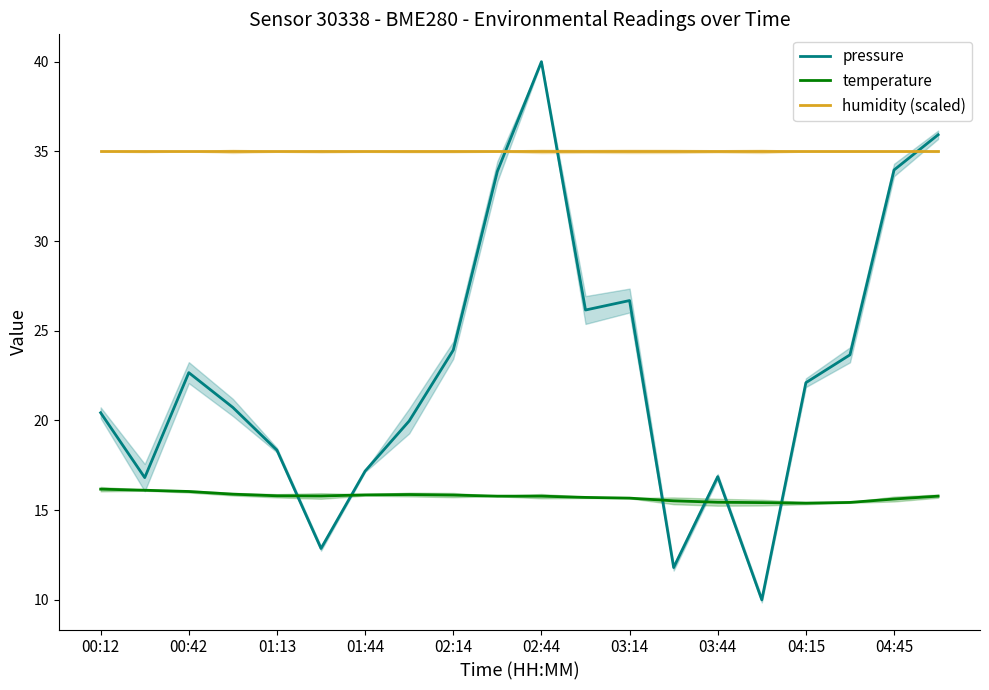

True or false: humidity (scaled) has a value of 35.0 at 03:14.

True